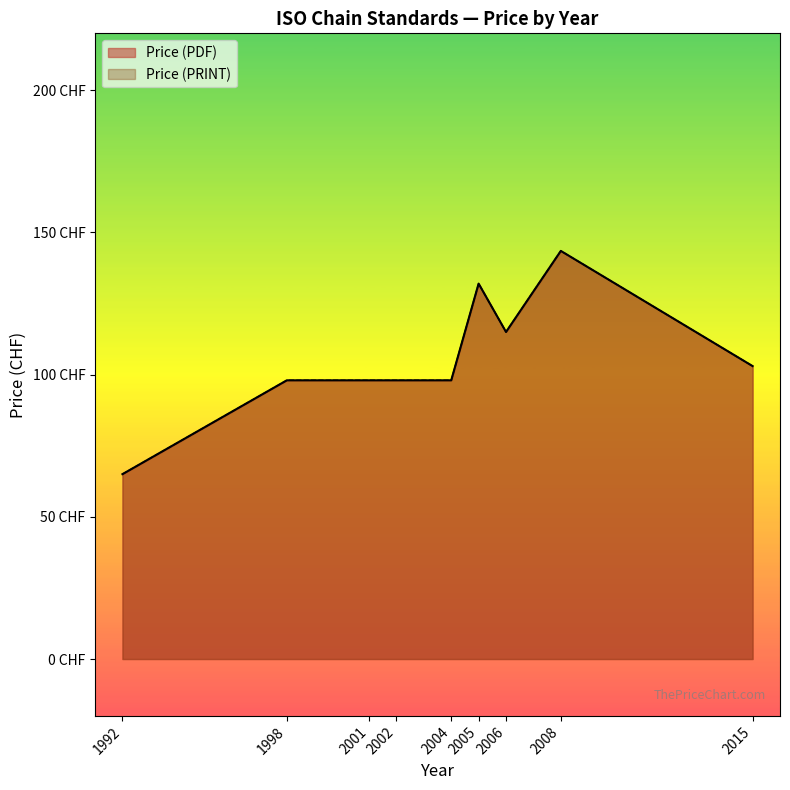

Does the chart display data point markers on the line(s)?

No